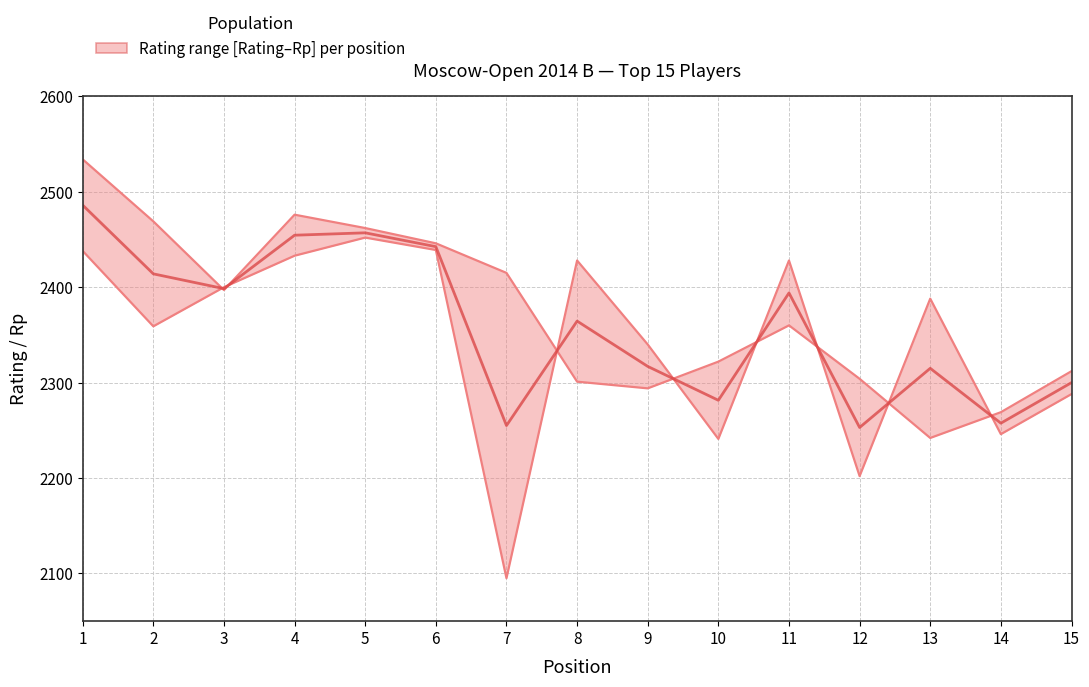

Reading right to left, list all the values displayed in this chart.

15=2300.0	14=2257.5	13=2315.0	12=2253.0	11=2394.0	10=2281.5	9=2317.0	8=2364.5	7=2255.0	6=2442.5	5=2457.0	4=2454.5	3=2398.5	2=2414.0	1=2486.0